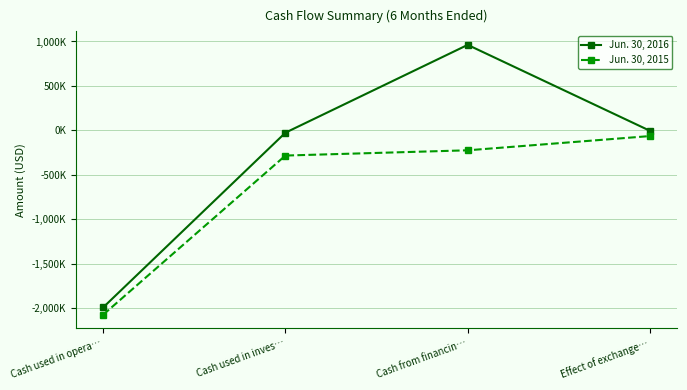

Which series has the largest range (max minus min)?

Jun. 30, 2016